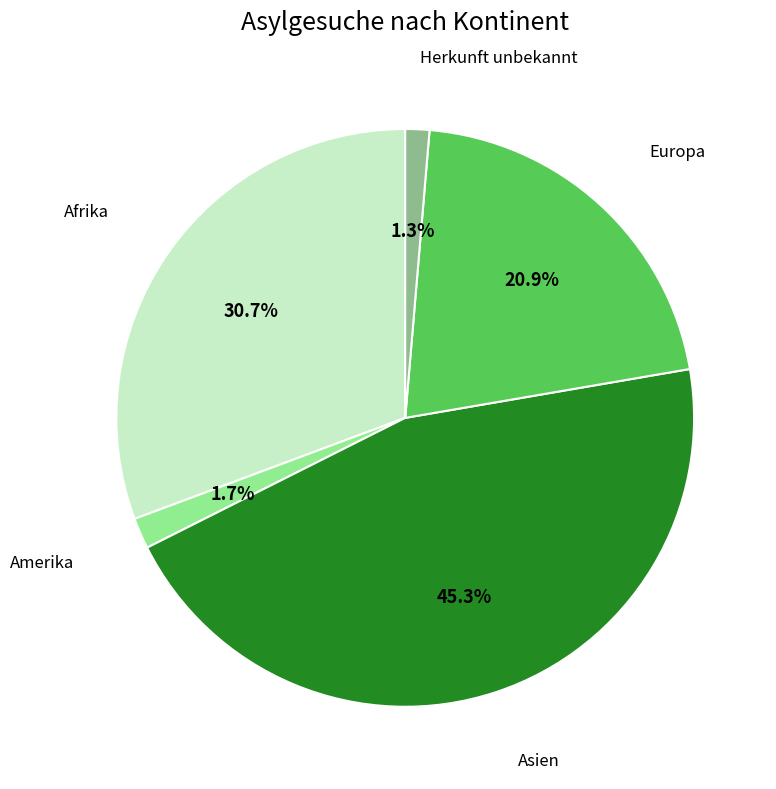

Does any single category account for the majority?

No